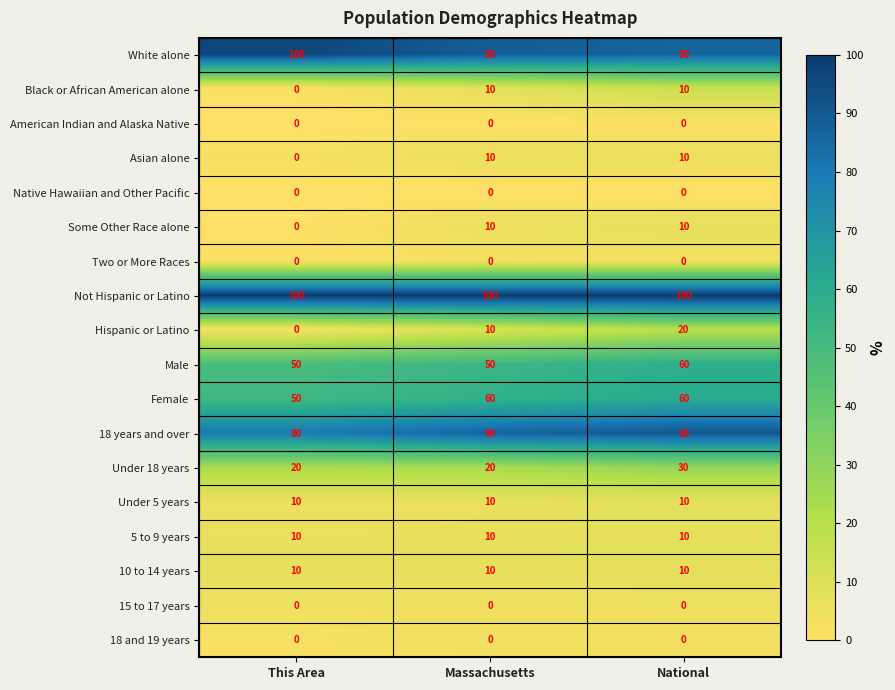

The 5 to 9 years series shows 17 at Massachusetts. True or false?

False